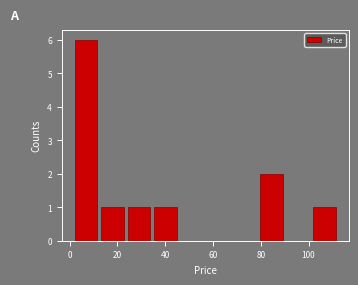

Over which range of the x-axis is the bar tallest?

2 to 12